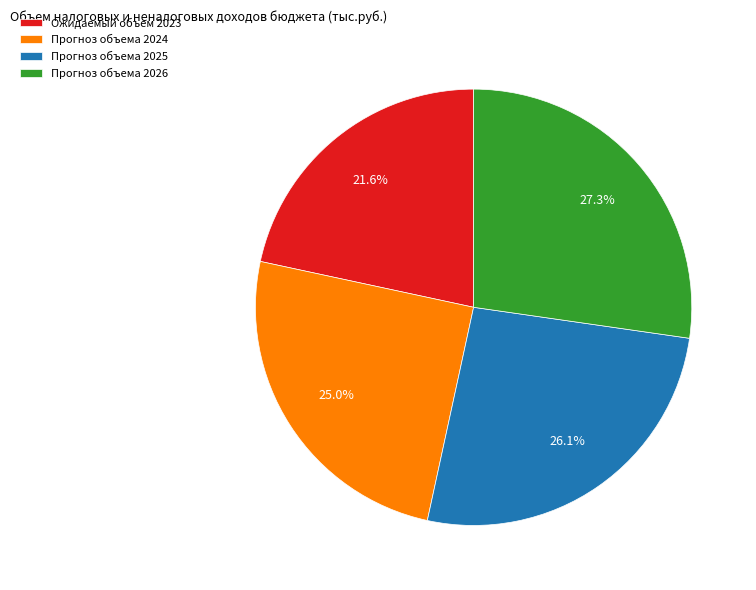

Is there a majority slice in this chart?

No